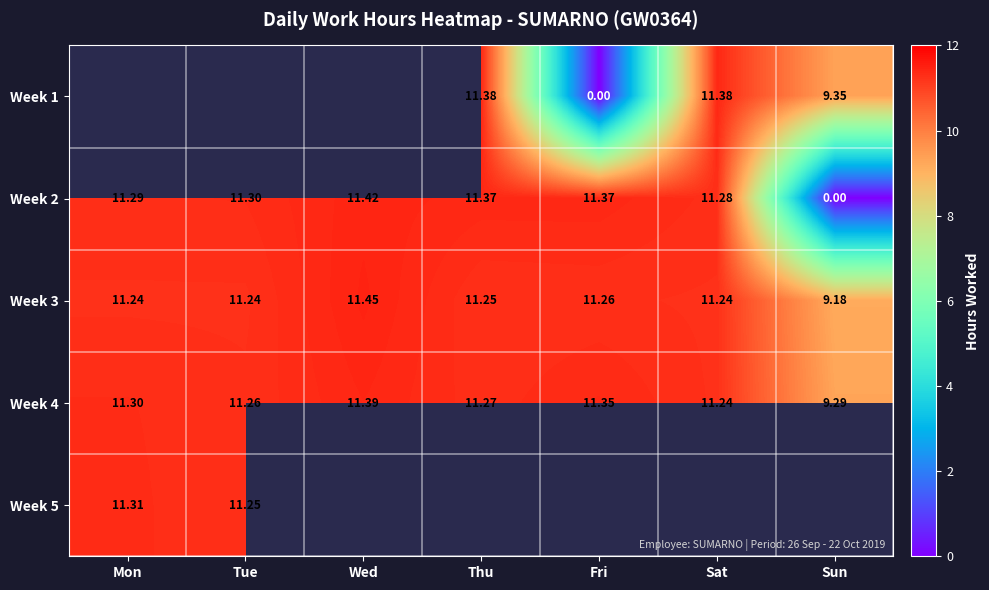

What is the difference between the Week 3 values at Wed and Mon?

0.2